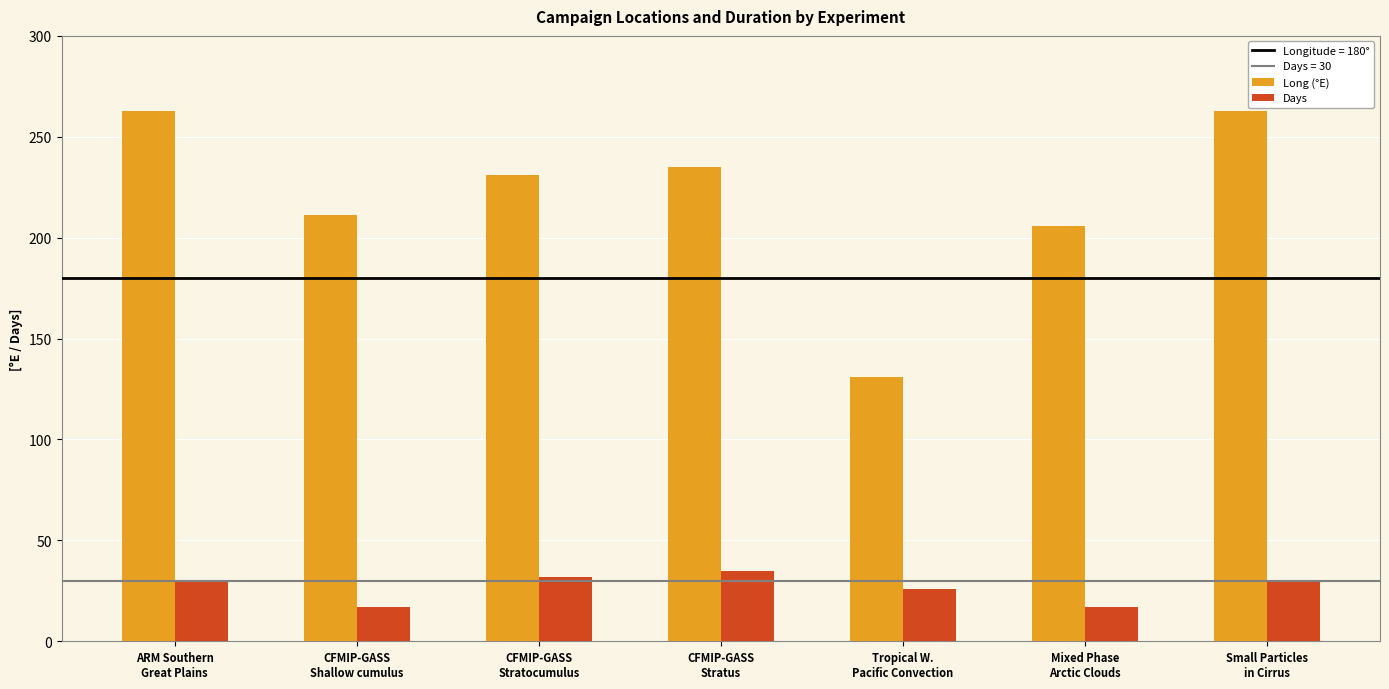

Is the value of Days at CFMIP-GASS
Shallow cumulus greater than the value of Long (°E) at Tropical W.
Pacific Convection?

No